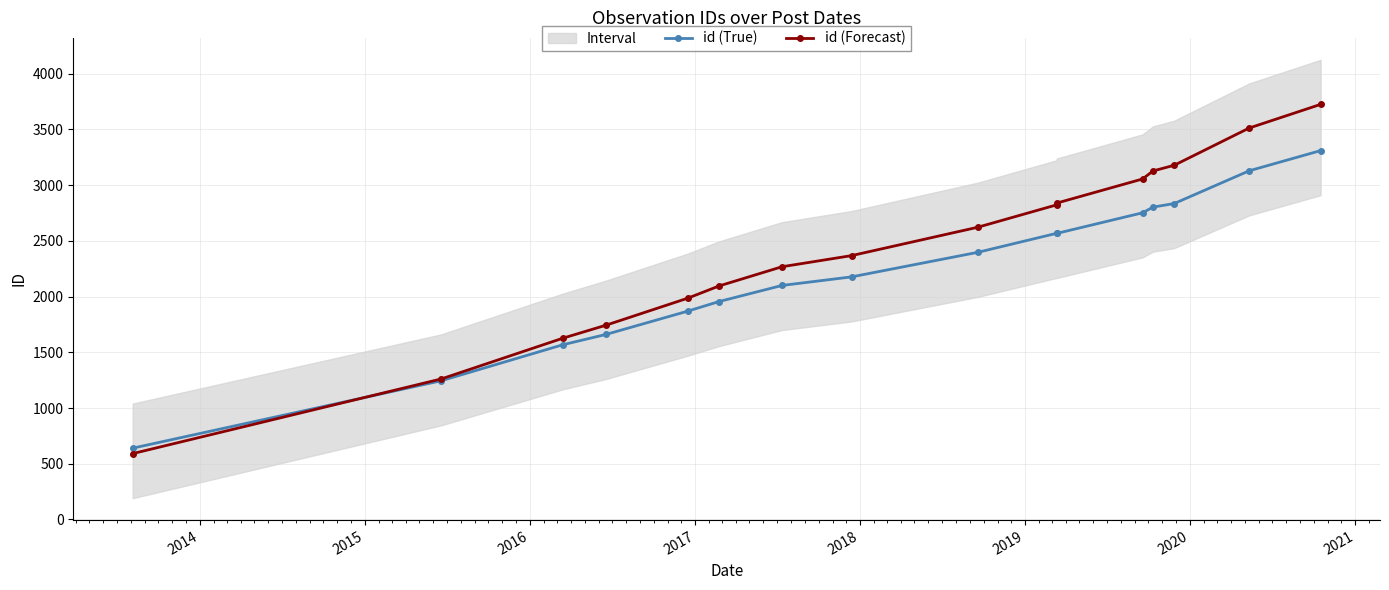

Reading left to right, extract all data points from this chart.

id (True): 640.0	1245.0	1568.0	1660.0	1869.0	1956.0	2100.0	2177.0	2397.0	2568.0	2567.0	2752.0	2803.0	2835.0	3129.0	3310.0
id (Forecast): 591.2	1261.3	1626.8	1742.8	1985.2	2095.8	2268.0	2367.8	2622.1	2823.4	2839.0	3055.5	3127.2	3178.5	3512.7	3724.8